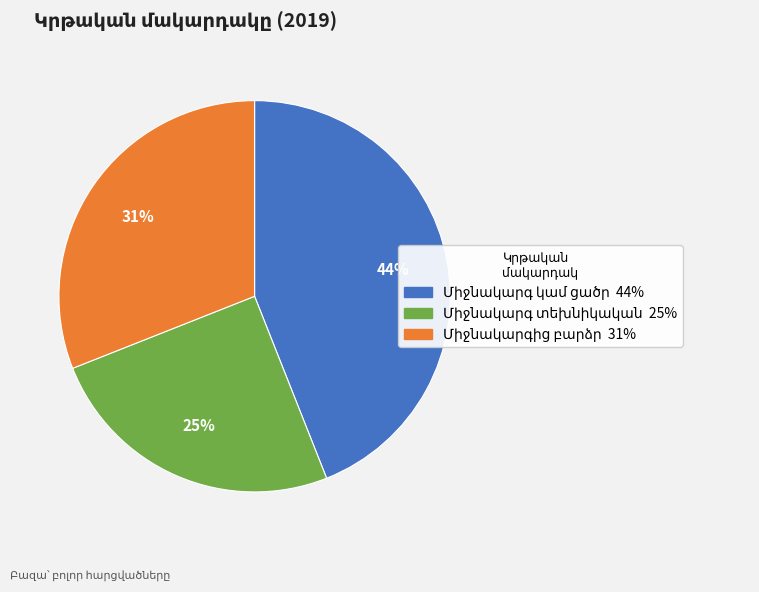

To the nearest percent, what is the average slice percentage?

33%